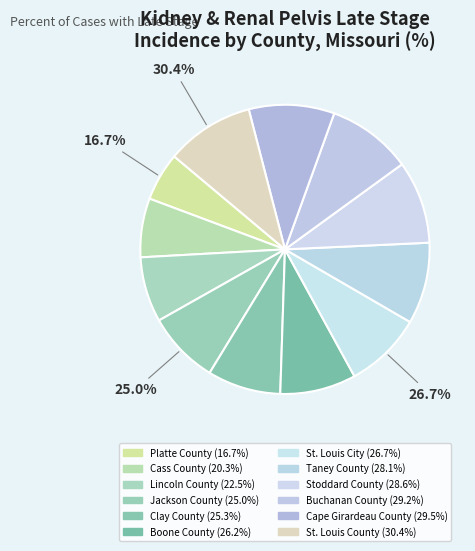

How many slices are in this pie chart?

12